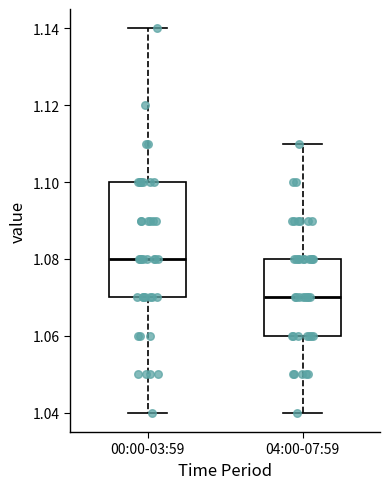

Reading left to right, read every box against the y-axis: the position of its median line, the range the box covers, and the ends of its whiskers. The values are not printed on the chart, so give them approximately, as read against the axis.

00:00-03:59: median 1.08, box 1.07 to 1.10, whiskers 1.04 to 1.14
04:00-07:59: median 1.07, box 1.06 to 1.08, whiskers 1.04 to 1.11